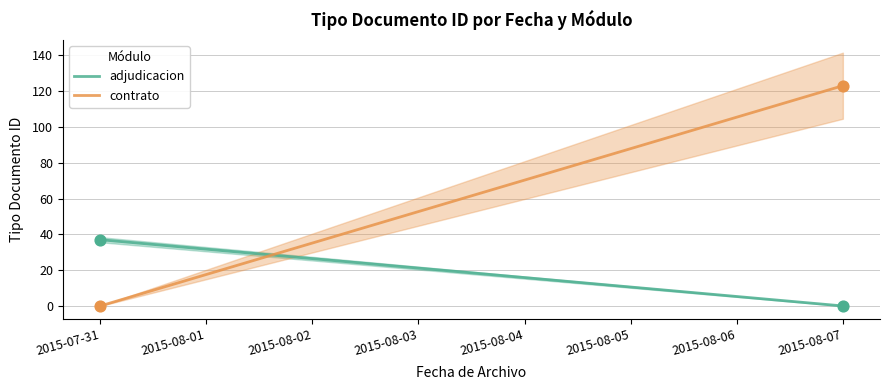

Is the value of contrato at 2015-07-31 greater than the value of adjudicacion at 2015-07-31?

No